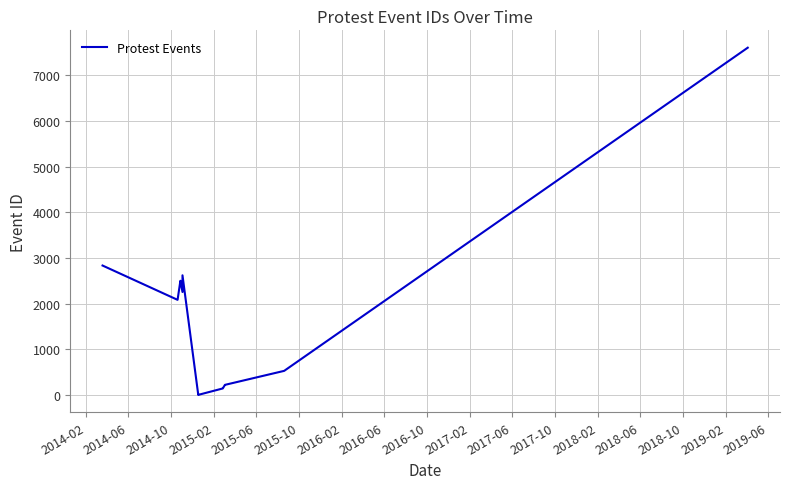

Is this an area chart (filled region under the line)?

No